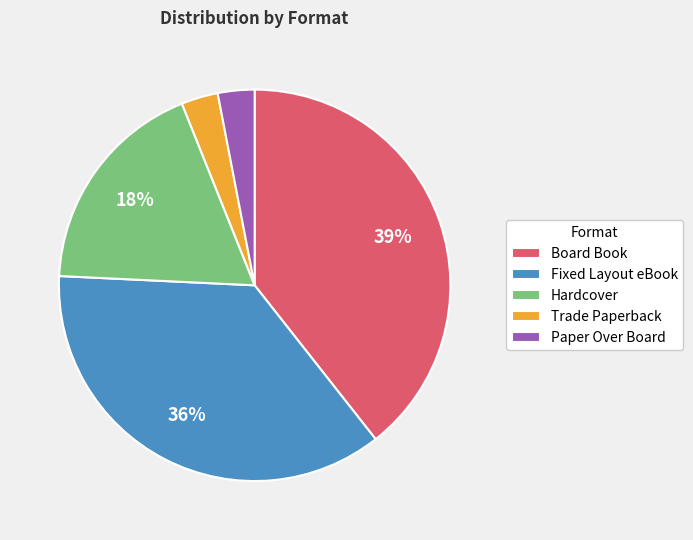

Does Hardcover represent more than half of the total?

No